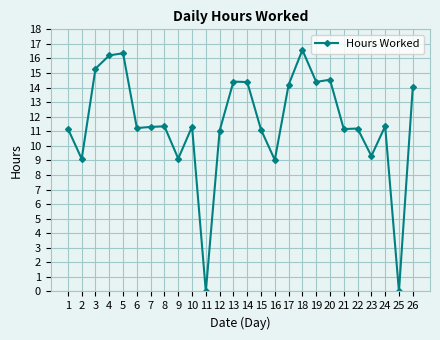

Count the number of categories in the chart.

26